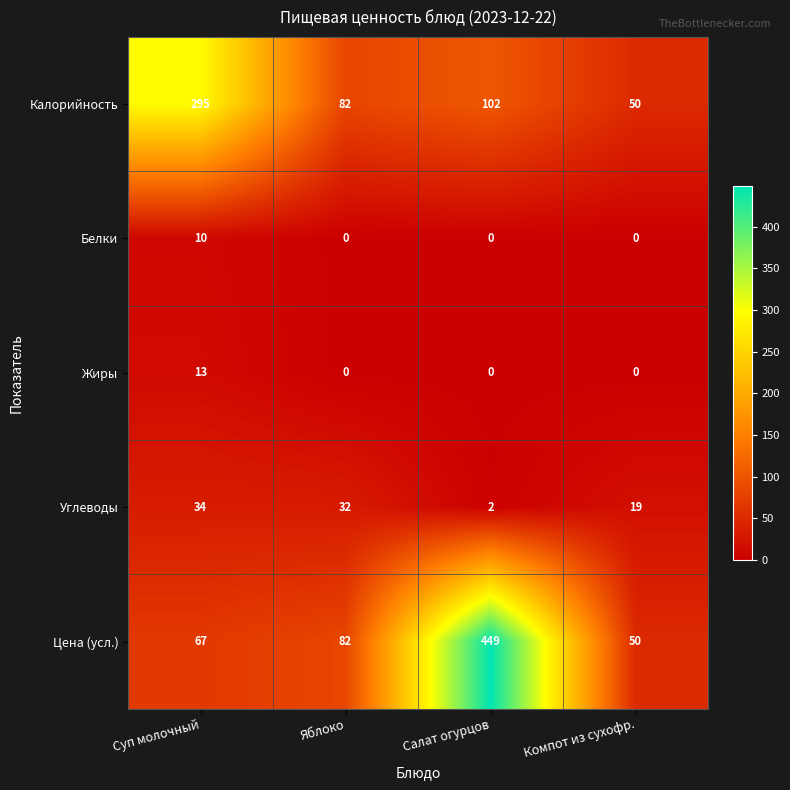

At how many categories does at least one series exceed 376?

1